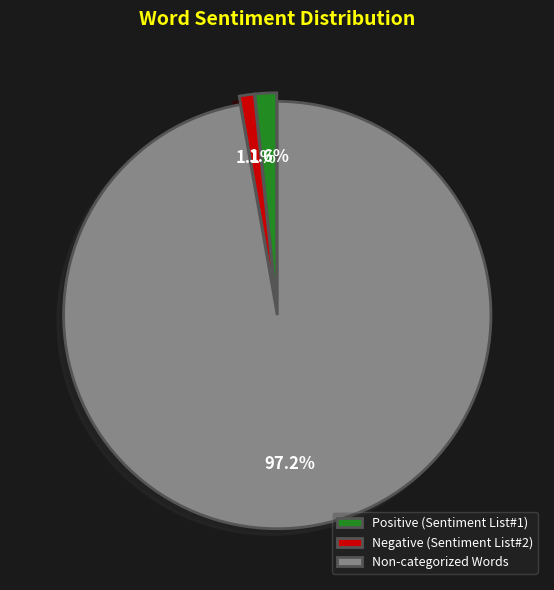

To the nearest percent, what portion does Negative (Sentiment List#2) represent?

1%